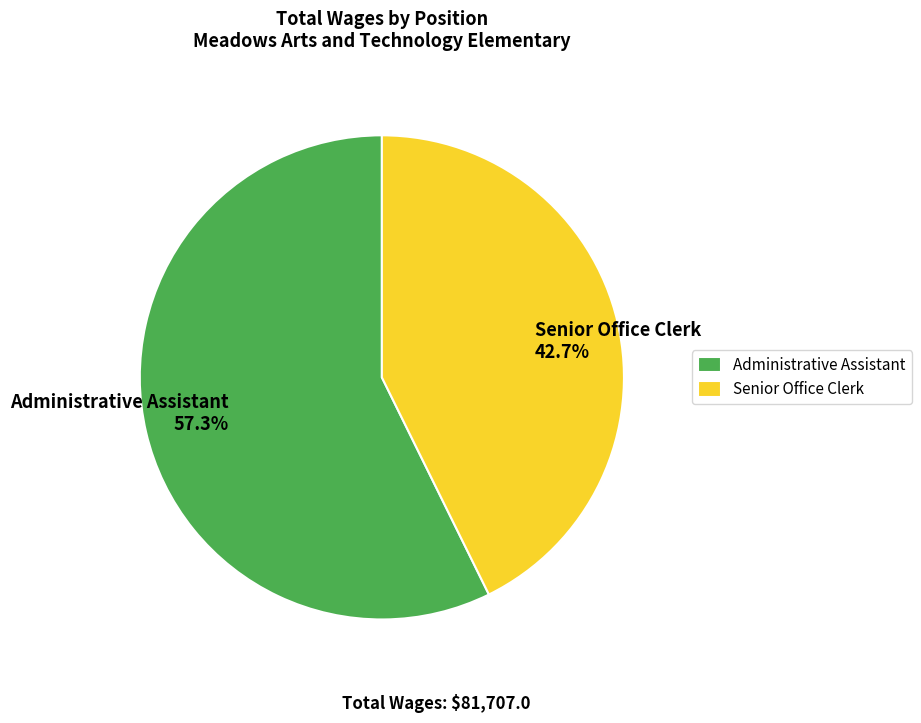

What percentage is the Senior Office Clerk slice, to the nearest percent?

43%